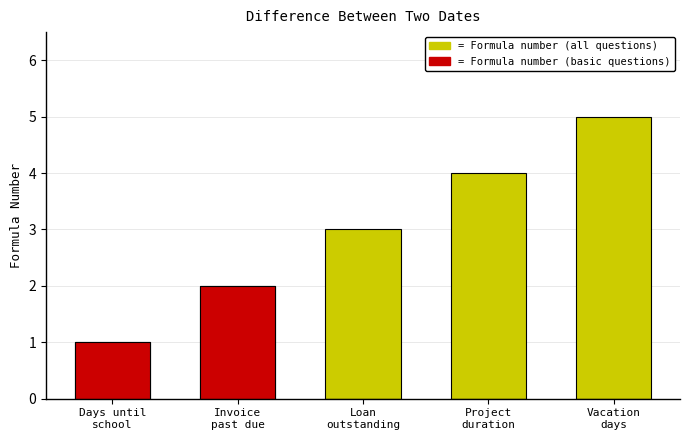

True or false: Formula number (basic) has a value of 1 at Loan
outstanding.

False